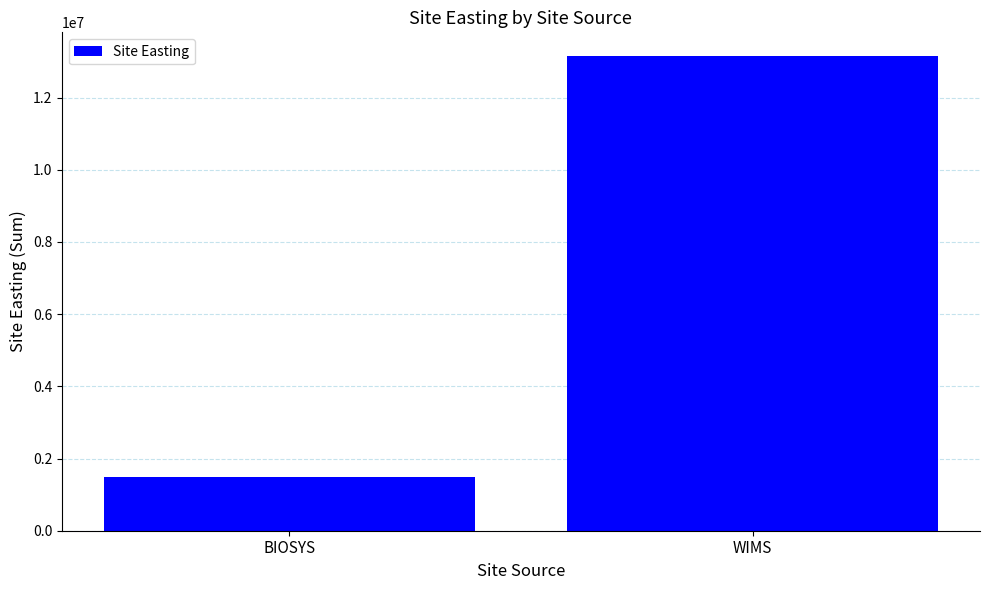

What is the label of the 2nd bar from the left?

WIMS